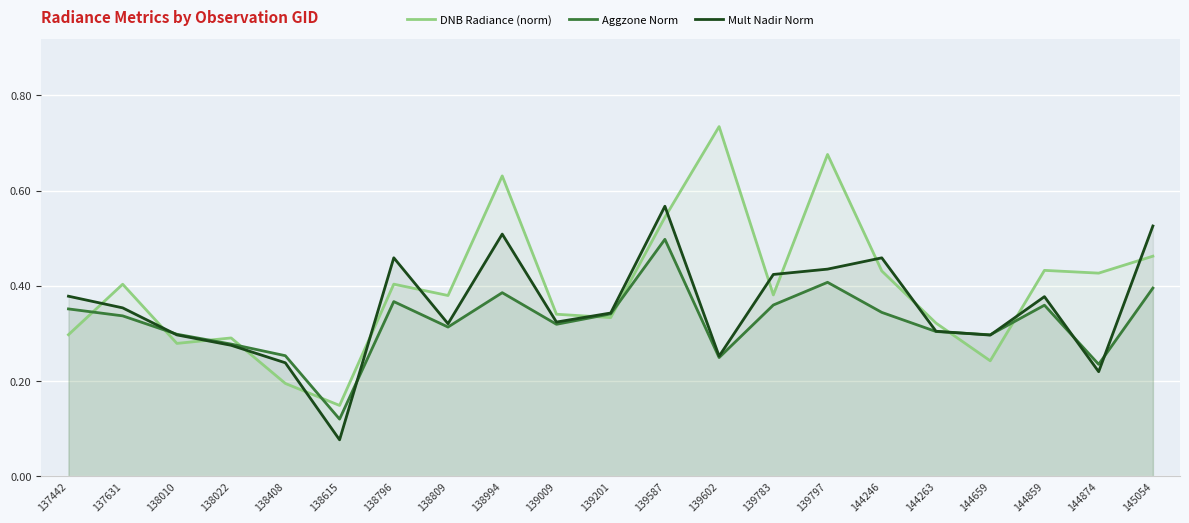

What is the total value across all series at 139201?

1.0